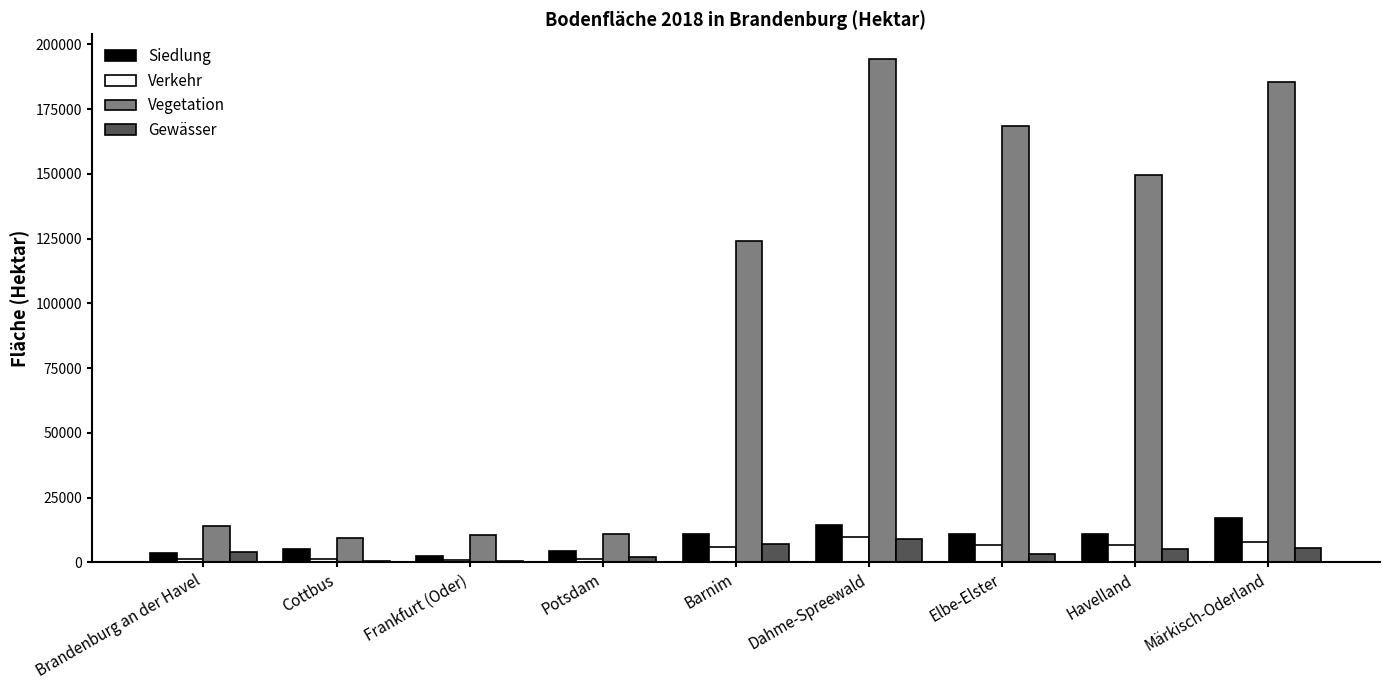

What is the highest value of the Gewässer series?

8928